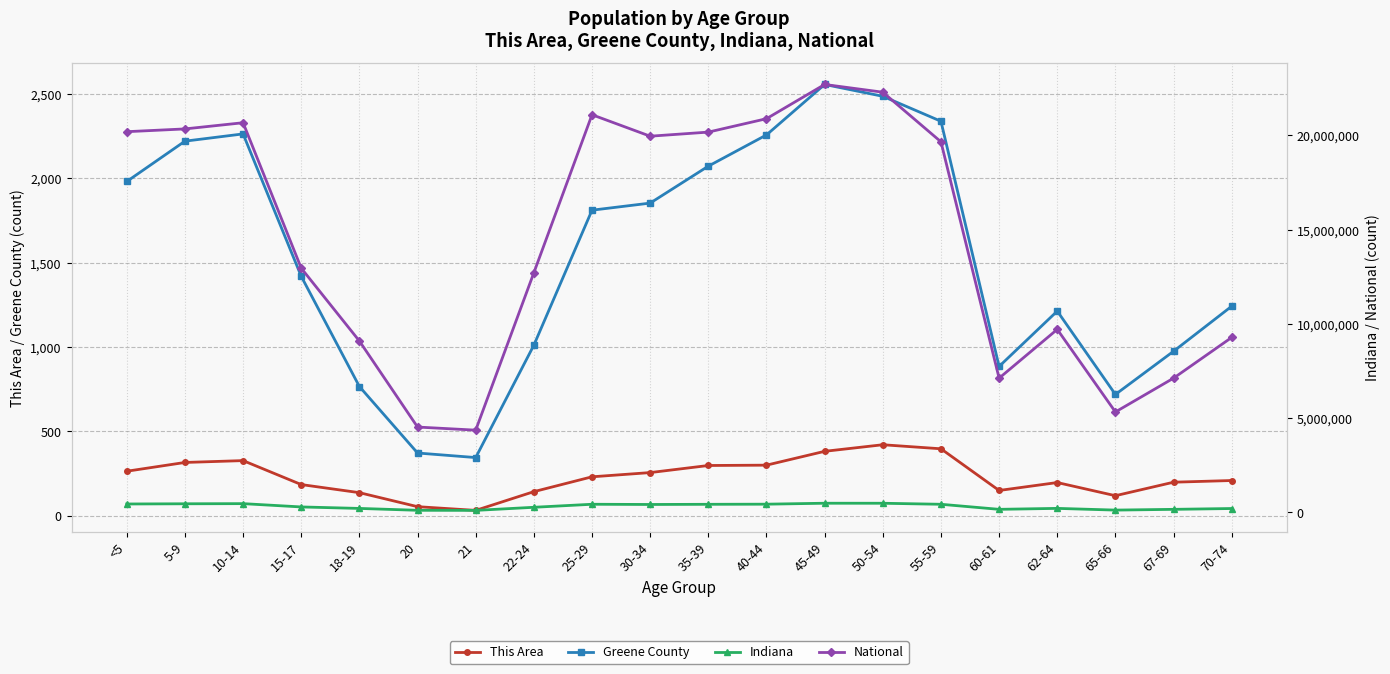

The value of Indiana at 40-44 is 423819. True or false?

True